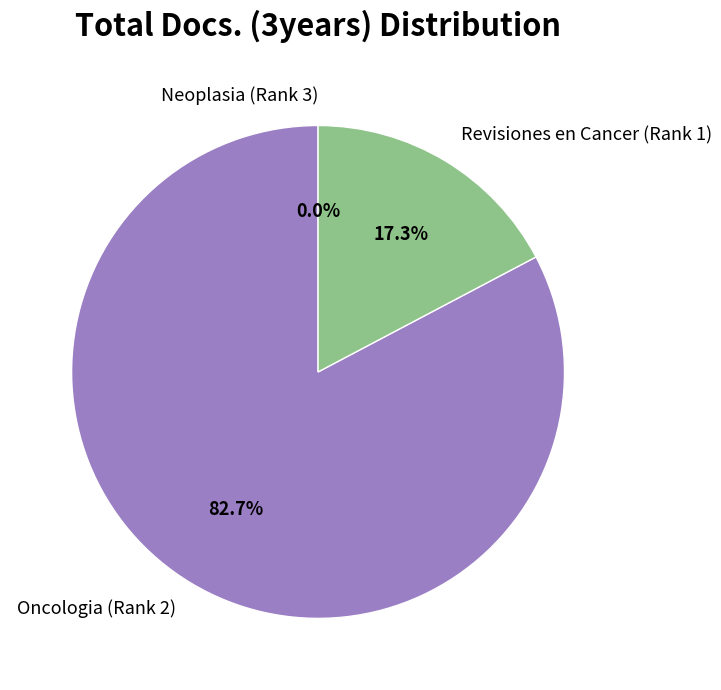

How many segments does this pie chart have?

3